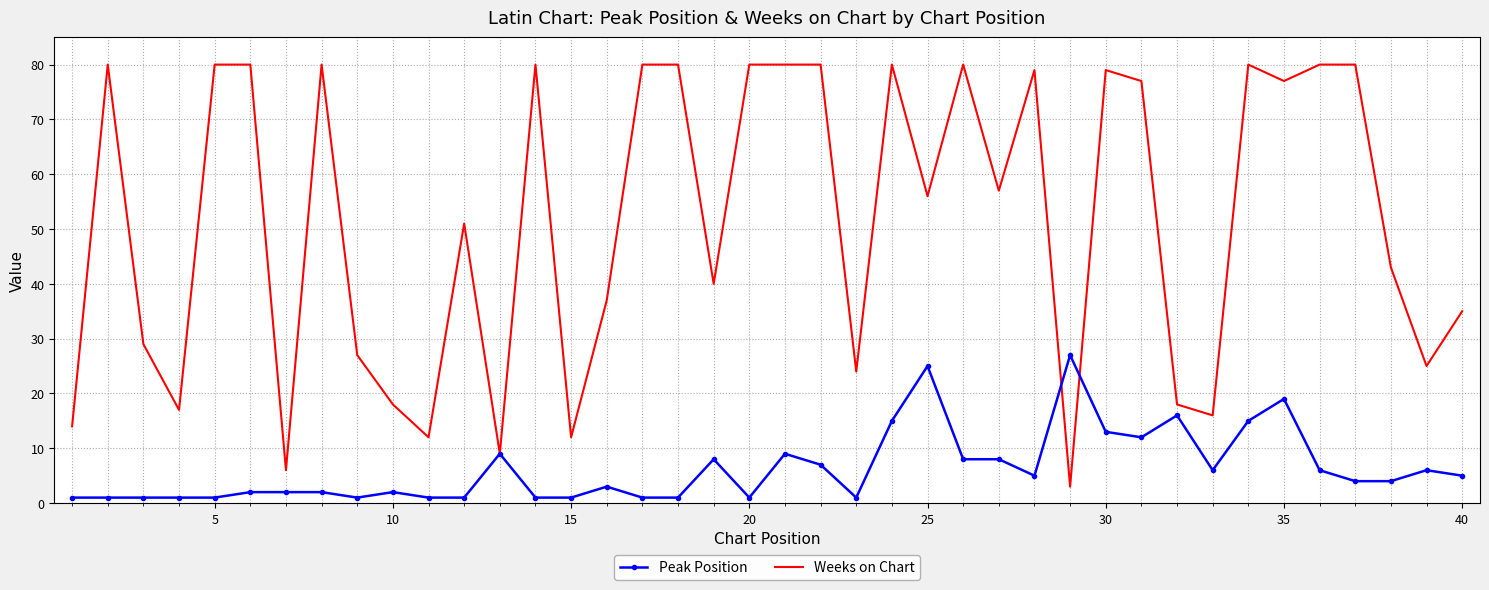

Which series has the widest spread of values?

Weeks on Chart